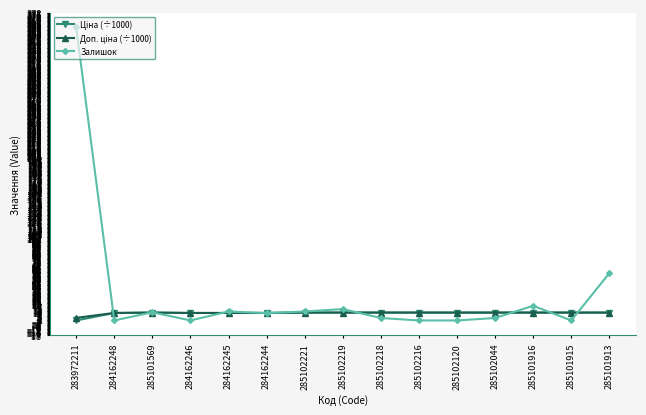

What is the value of the Залишок point at the 15th from the left?

58.0